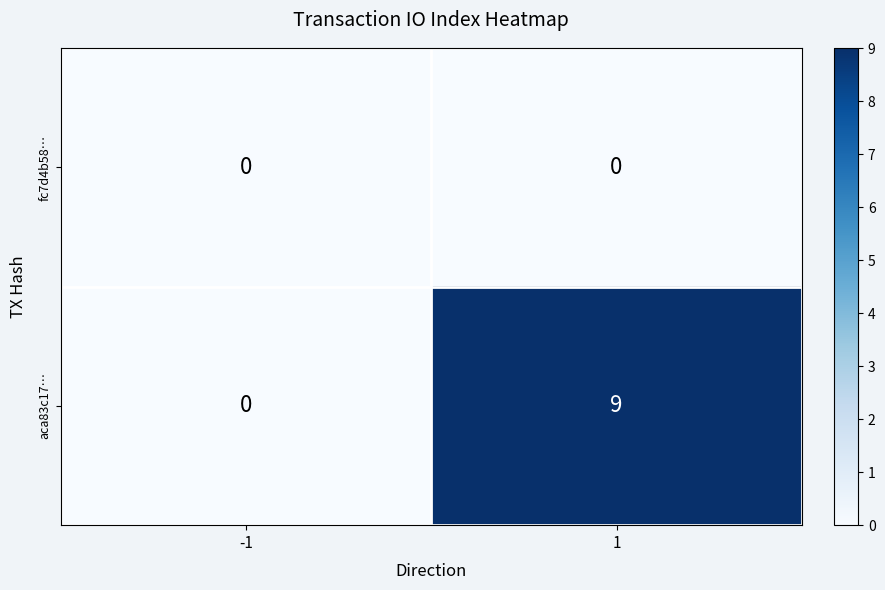

Read the aca83c17… value at 1.

9